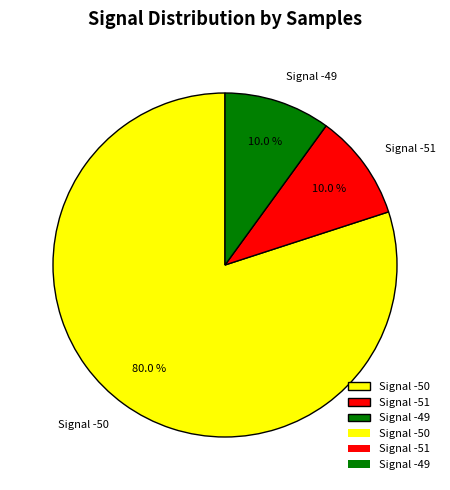

Which category has the biggest portion of the pie?

Signal -50